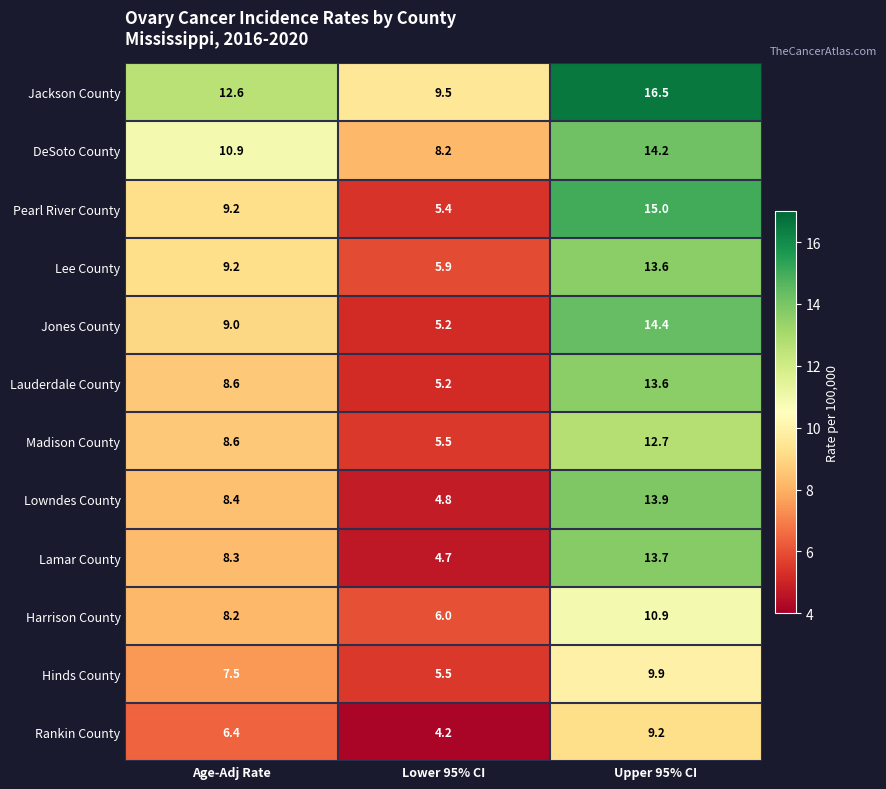

What is the difference between the Lee County values at Age-Adj Rate and Lower 95% CI?

3.3